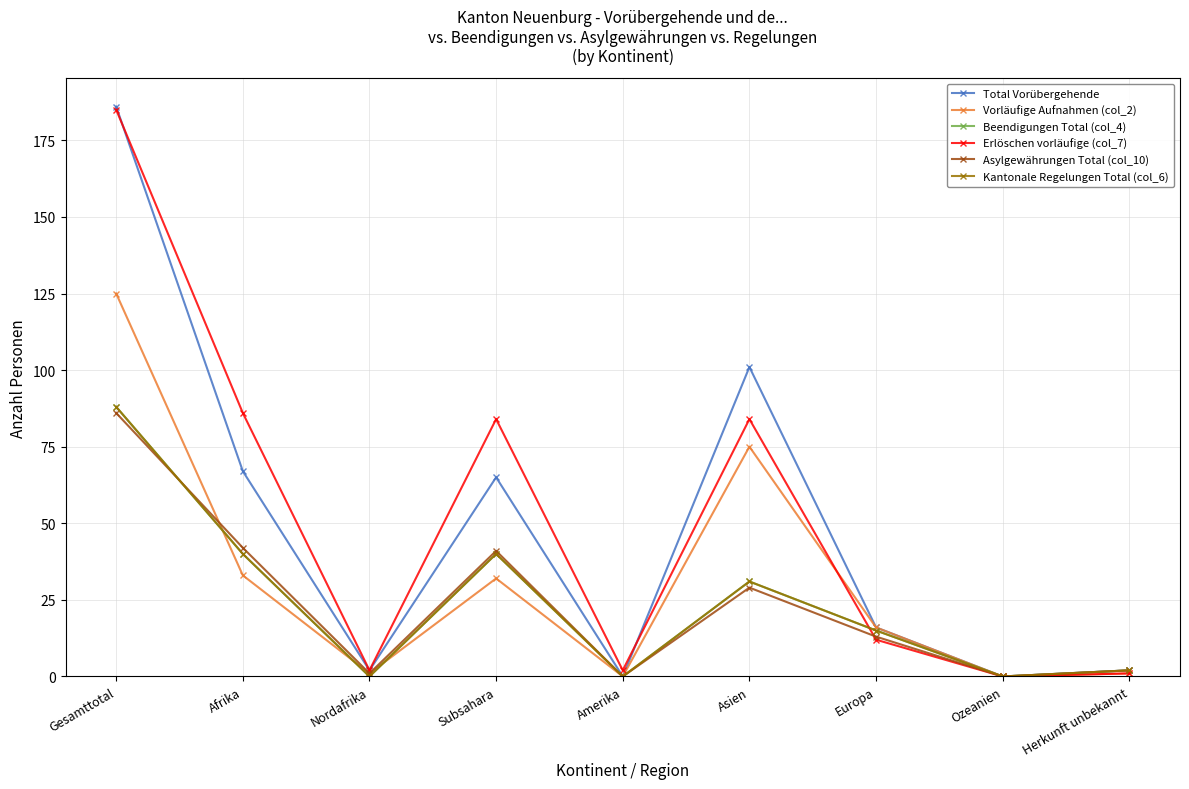

What is the label of the 6th point from the right?

Subsahara